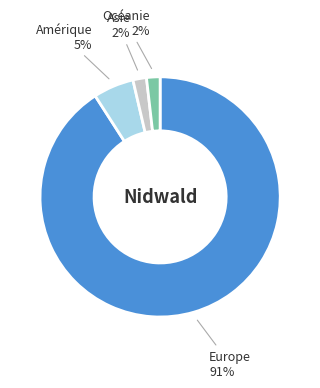

How many slices are in this pie chart?

4